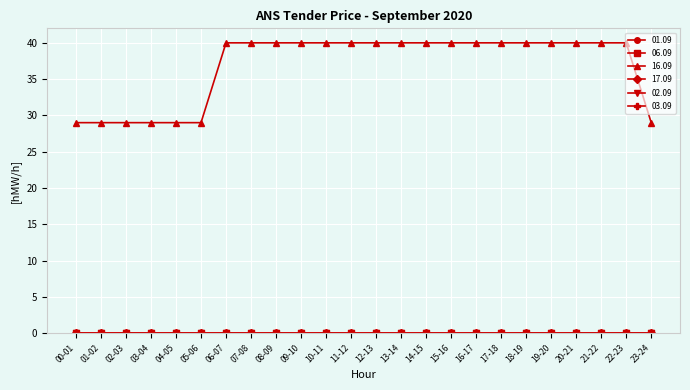

Reading right to left, what are all the values shown in this chart?

01.09: 23-24=0	22-23=0	21-22=0	20-21=0	19-20=0	18-19=0	17-18=0	16-17=0	15-16=0	14-15=0	13-14=0	12-13=0	11-12=0	10-11=0	09-10=0	08-09=0	07-08=0	06-07=0	05-06=0	04-05=0	03-04=0	02-03=0	01-02=0	00-01=0
06.09: 23-24=0	22-23=0	21-22=0	20-21=0	19-20=0	18-19=0	17-18=0	16-17=0	15-16=0	14-15=0	13-14=0	12-13=0	11-12=0	10-11=0	09-10=0	08-09=0	07-08=0	06-07=0	05-06=0	04-05=0	03-04=0	02-03=0	01-02=0	00-01=0
16.09: 23-24=29	22-23=40	21-22=40	20-21=40	19-20=40	18-19=40	17-18=40	16-17=40	15-16=40	14-15=40	13-14=40	12-13=40	11-12=40	10-11=40	09-10=40	08-09=40	07-08=40	06-07=40	05-06=29	04-05=29	03-04=29	02-03=29	01-02=29	00-01=29
17.09: 23-24=0	22-23=0	21-22=0	20-21=0	19-20=0	18-19=0	17-18=0	16-17=0	15-16=0	14-15=0	13-14=0	12-13=0	11-12=0	10-11=0	09-10=0	08-09=0	07-08=0	06-07=0	05-06=0	04-05=0	03-04=0	02-03=0	01-02=0	00-01=0
02.09: 23-24=0	22-23=0	21-22=0	20-21=0	19-20=0	18-19=0	17-18=0	16-17=0	15-16=0	14-15=0	13-14=0	12-13=0	11-12=0	10-11=0	09-10=0	08-09=0	07-08=0	06-07=0	05-06=0	04-05=0	03-04=0	02-03=0	01-02=0	00-01=0
03.09: 23-24=0	22-23=0	21-22=0	20-21=0	19-20=0	18-19=0	17-18=0	16-17=0	15-16=0	14-15=0	13-14=0	12-13=0	11-12=0	10-11=0	09-10=0	08-09=0	07-08=0	06-07=0	05-06=0	04-05=0	03-04=0	02-03=0	01-02=0	00-01=0